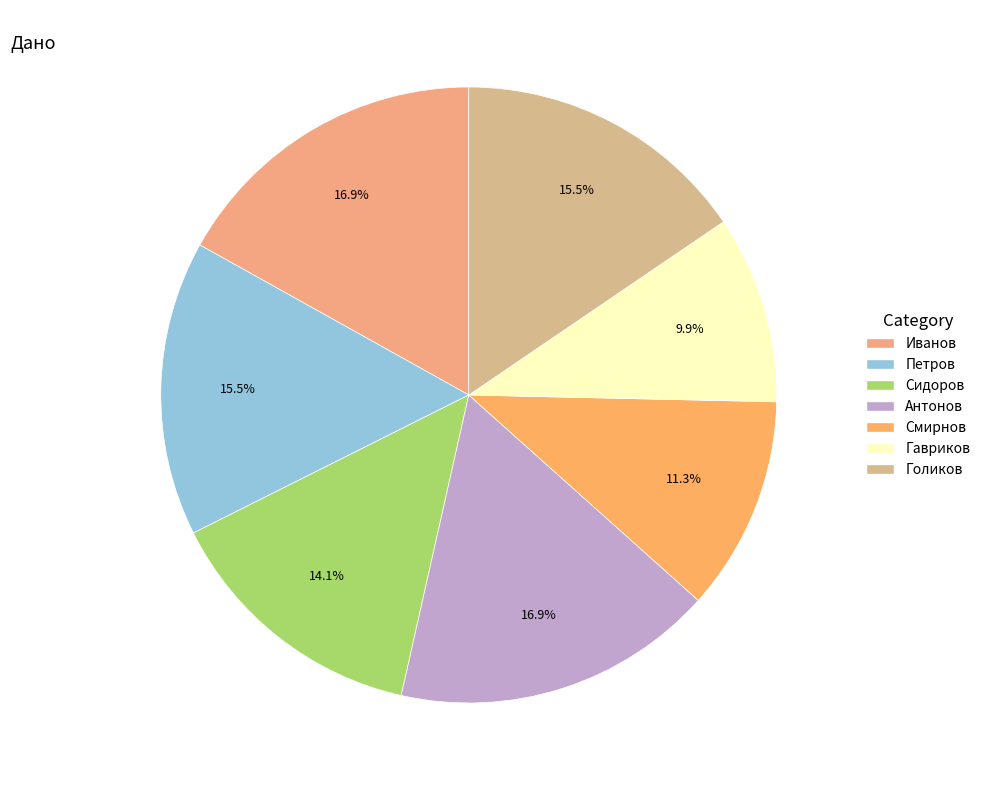

Does any single category account for the majority?

No